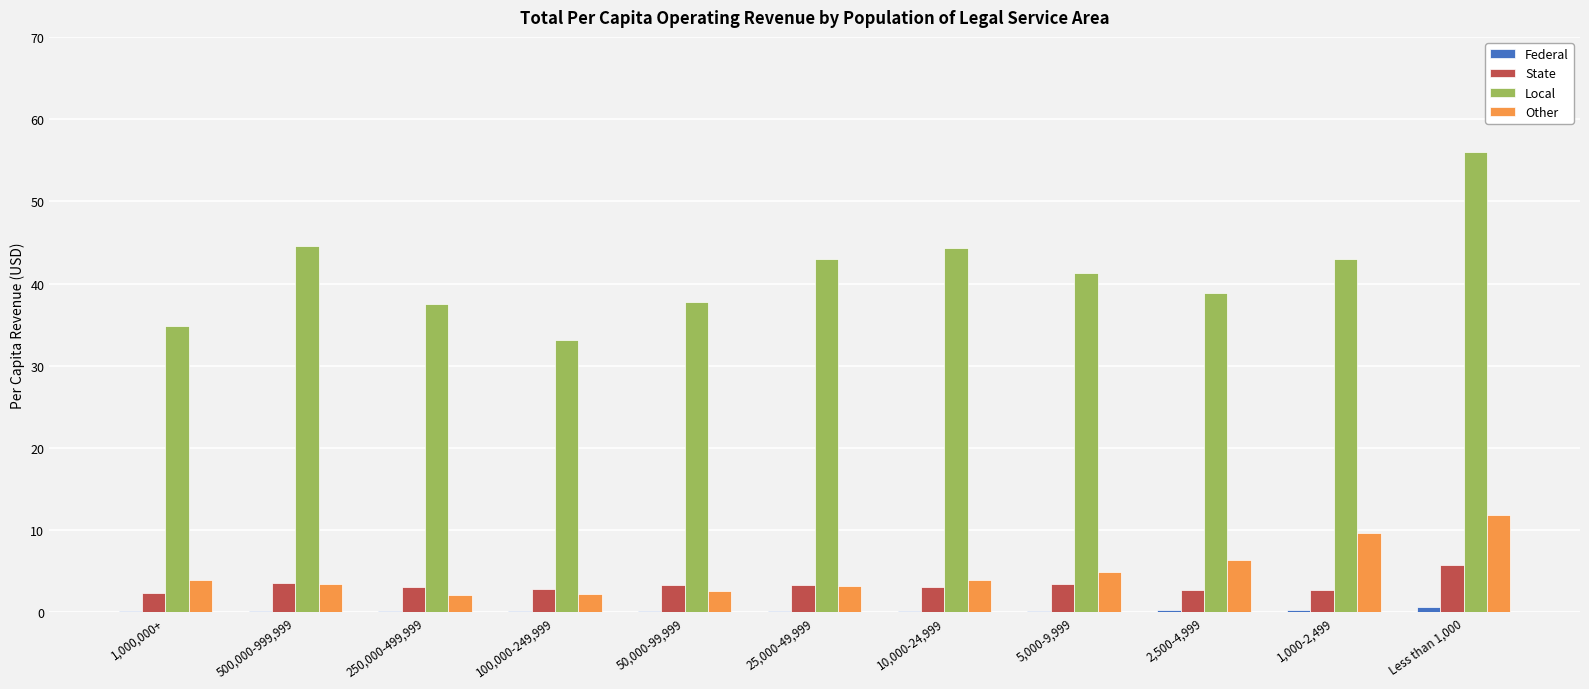

True or false: Other has a value of 1.4 at 10,000-24,999.

False